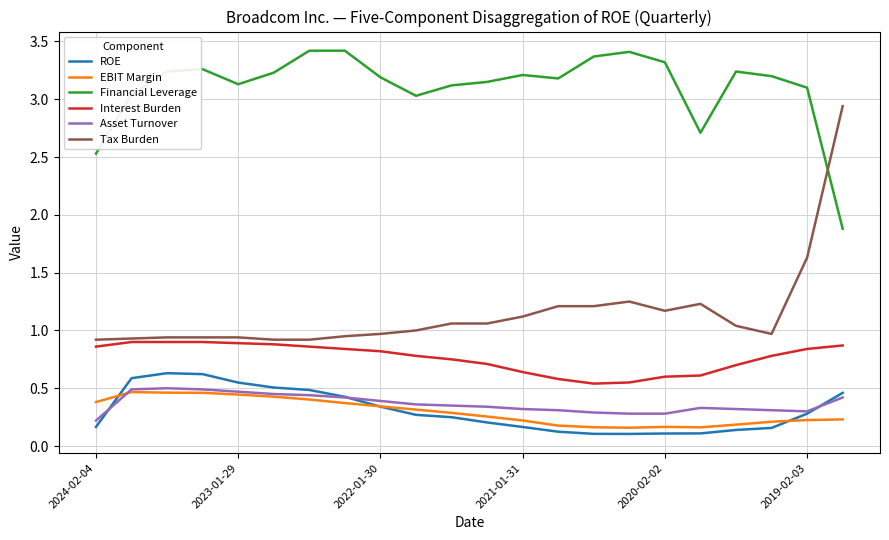

True or false: EBIT Margin and Tax Burden cross at least once.

False